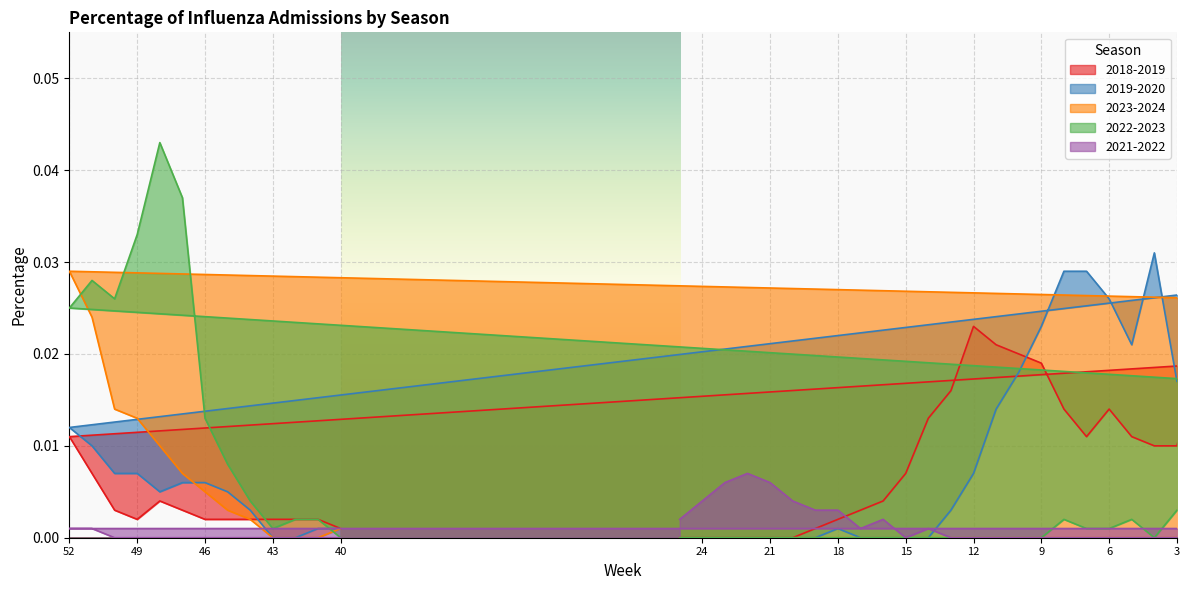

What position from the left is 22?

35